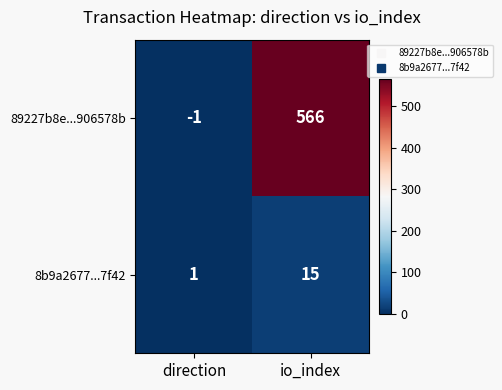

The 89227b8e...906578b series shows 170 at io_index. True or false?

False